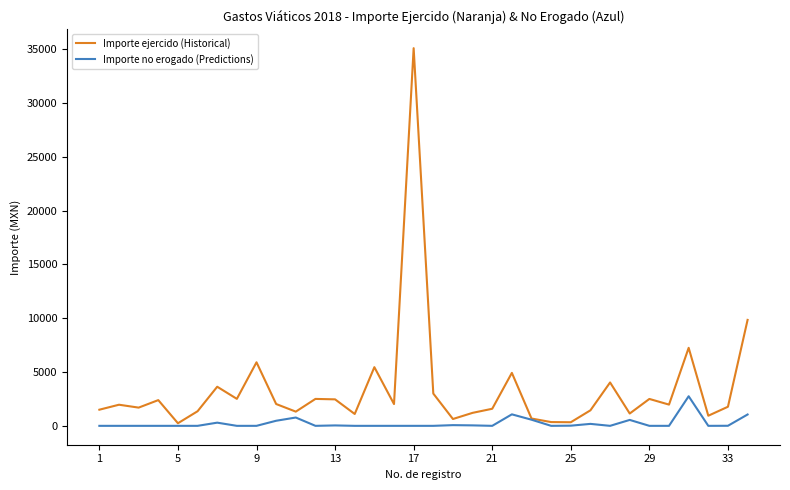

How many lines are shown in the chart?

2